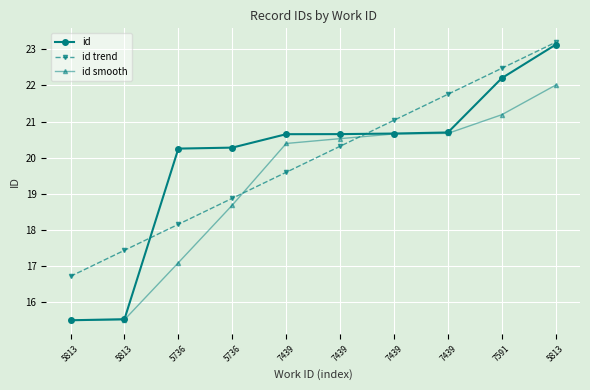

How many values in the id trend series are below 20?

5